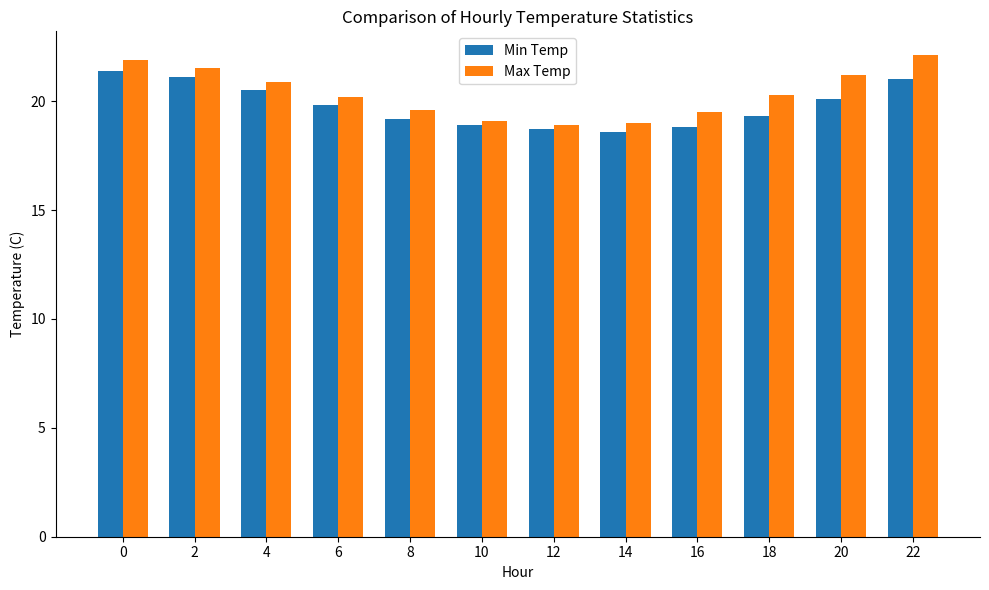

Rank the series at 6 from highest to lowest value.

Max Temp, Min Temp